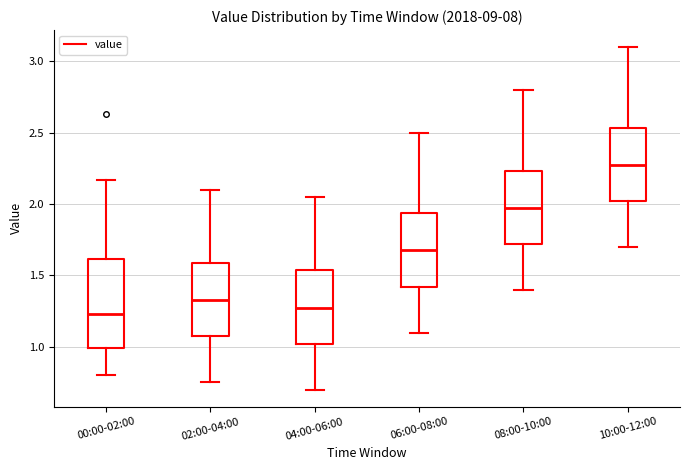

Where does the lower whisker of the box for 02:00-04:00 end on the y-axis? The values are not printed on the chart, so give them approximately, as read against the axis.

0.75